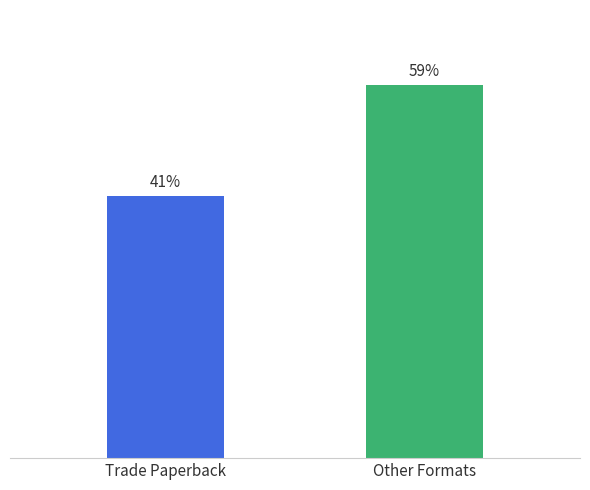

Which has a higher value, Other Formats or Trade Paperback?

Other Formats